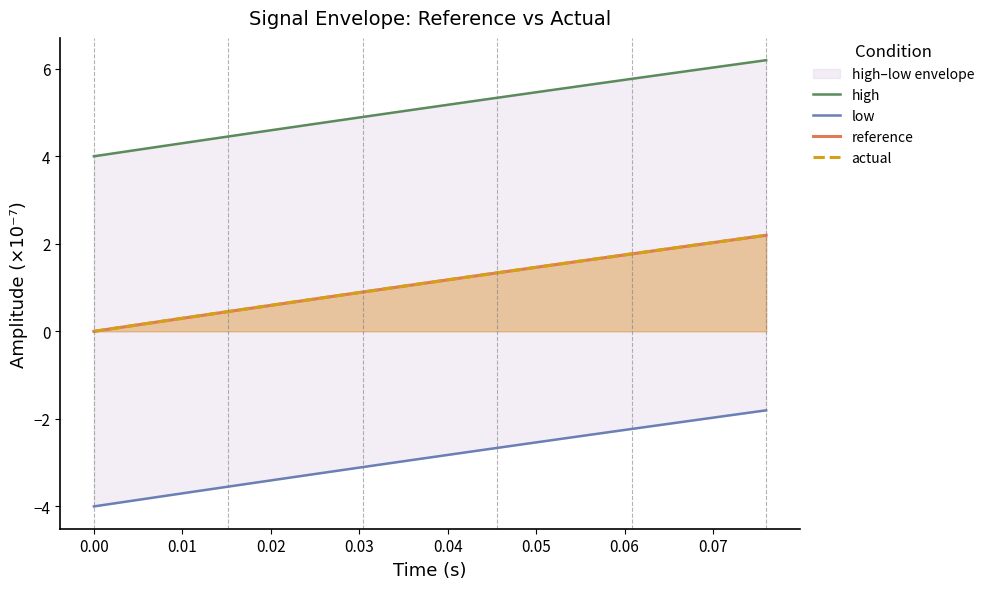

What is the difference between the maximum and minimum values in the reference series?

2.2